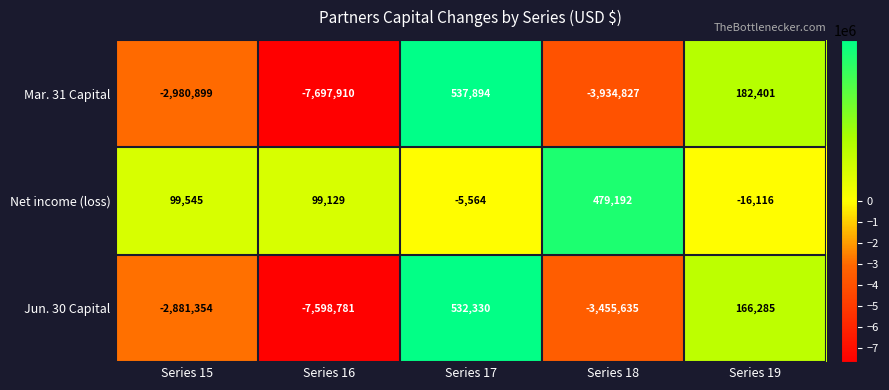

What is the sum of all Jun. 30 Capital values?

-13237155